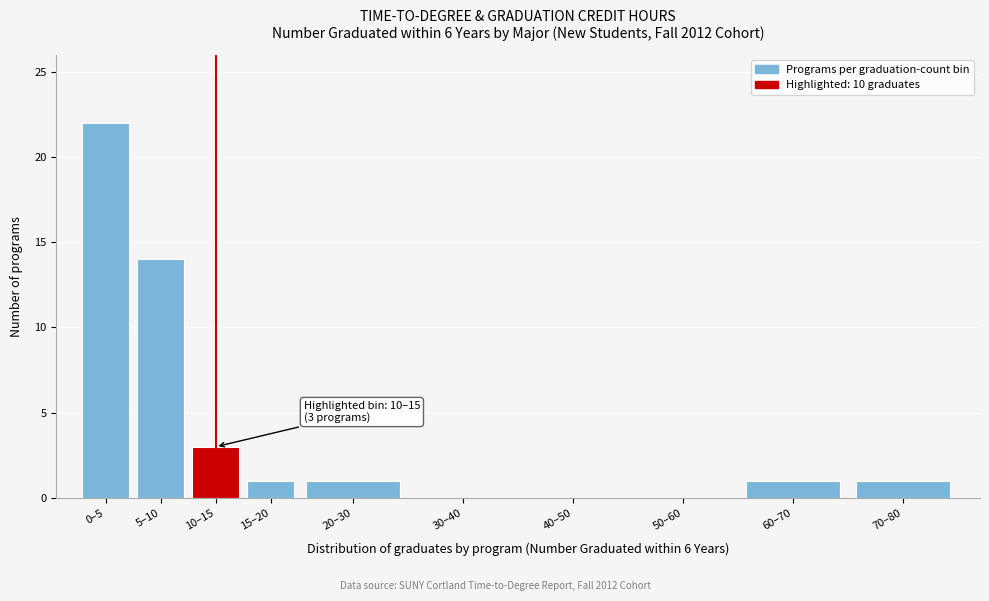

Reading left to right, extract all data points from this chart.

0–5=22	5–10=14	10–15=3	15–20=1	20–30=1	30–40=0	40–50=0	50–60=0	60–70=1	70–80=1